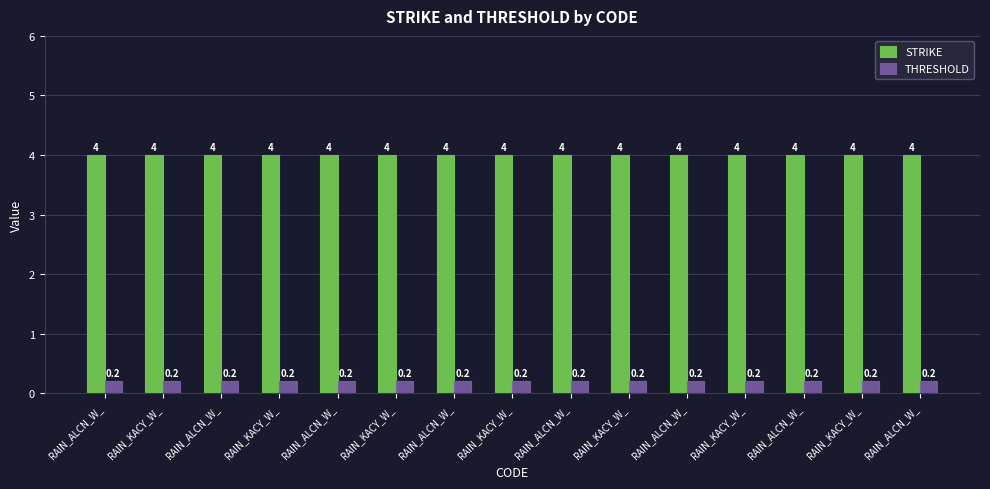

How many groups of bars are there?

15